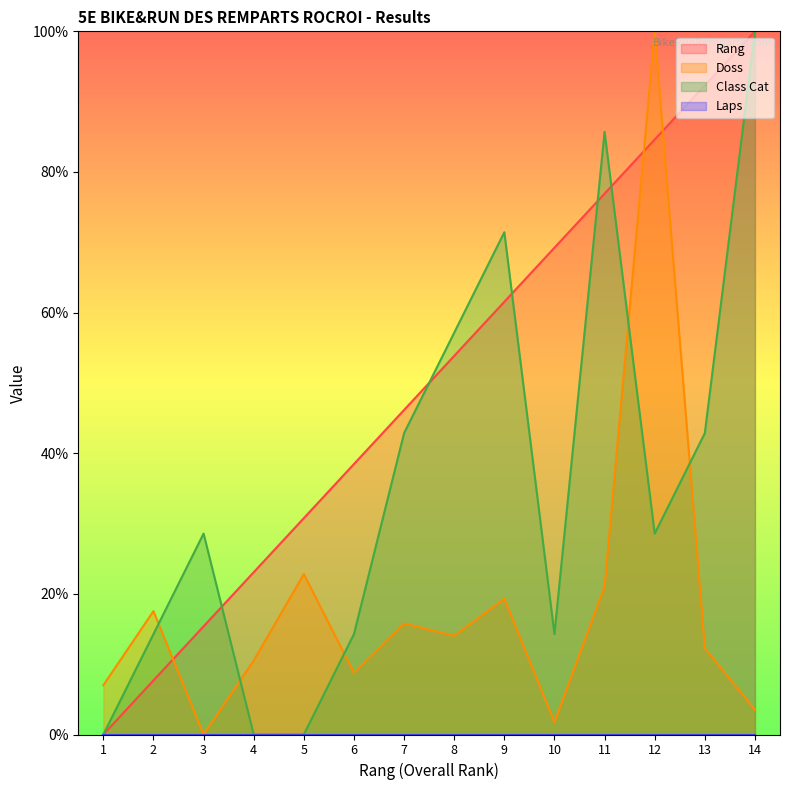

Between 5 and 1, which is larger?

5